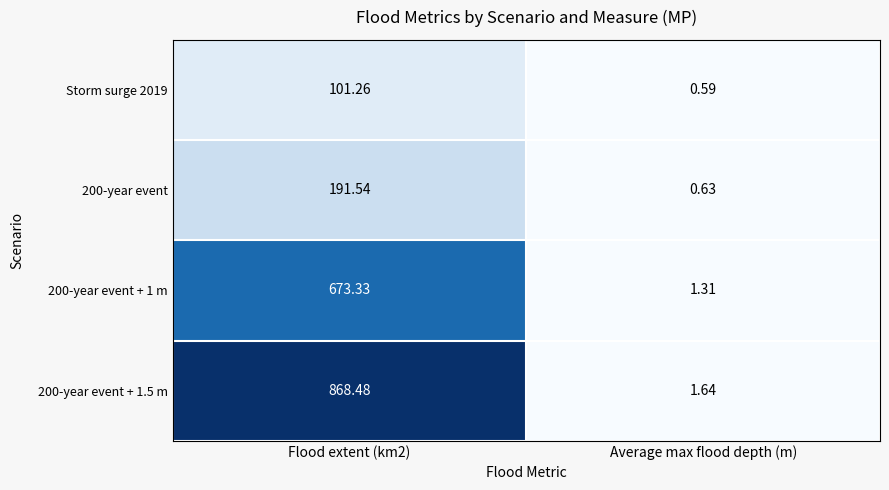

What is the greatest value displayed?

868.5